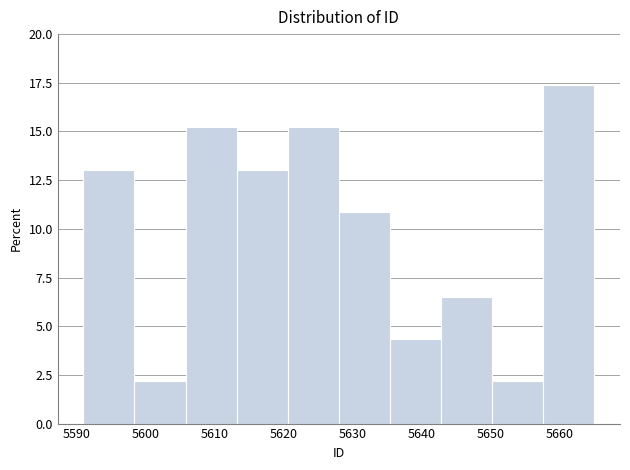

Reading left to right, transcribe this chart: for each bar, give the range it covers on the x-axis and its height. Neither the bar edges nor the heights are printed on the chart, so give them approximately, as read against the axes.

5591.0 to 5598.4: 13.0
5598.4 to 5605.8: 2.0
5605.8 to 5613.2: 15.0
5613.2 to 5620.6: 13.0
5620.6 to 5628.0: 15.0
5628.0 to 5635.4: 11.0
5635.4 to 5642.8: 4.5
5642.8 to 5650.2: 6.5
5650.2 to 5657.6: 2.0
5657.6 to 5665.0: 17.5